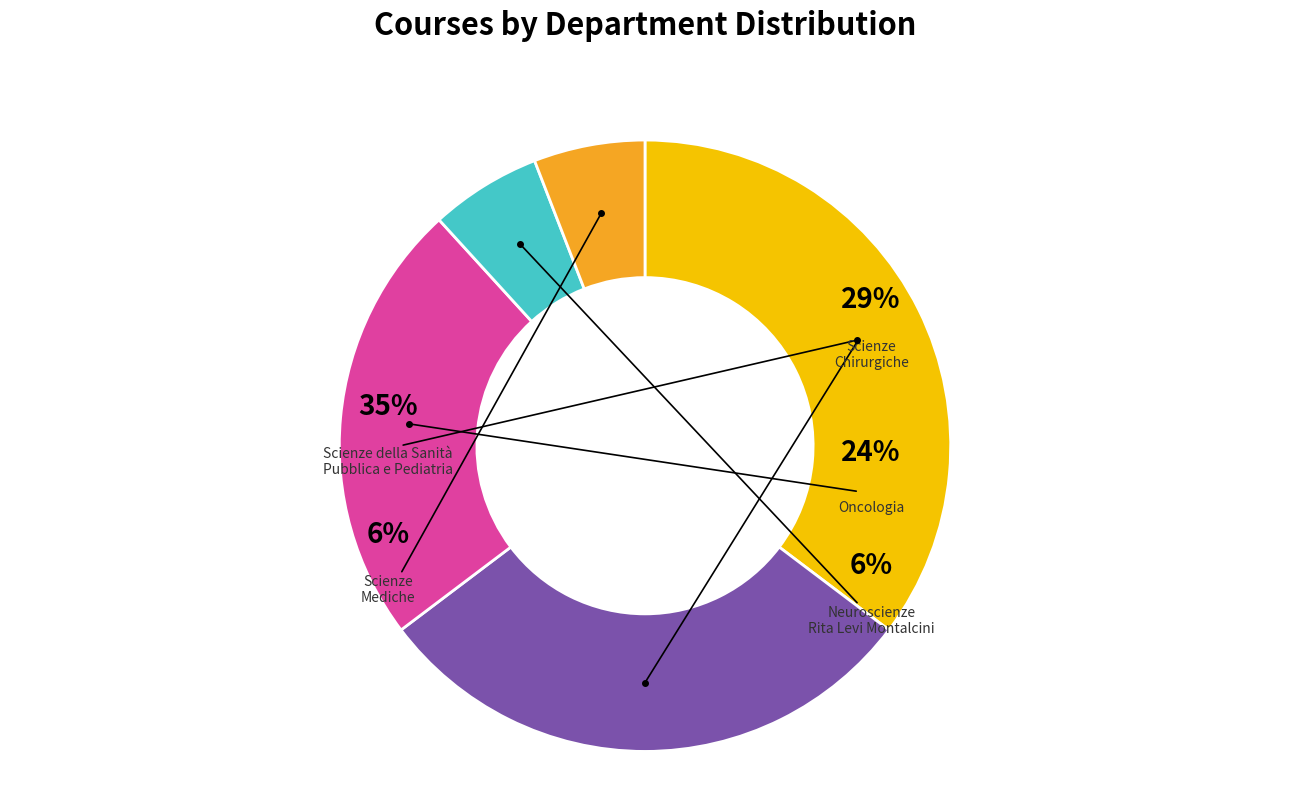

Which slice is the smallest?

NEUROSCIENZE RITA LEVI MONTALCINI